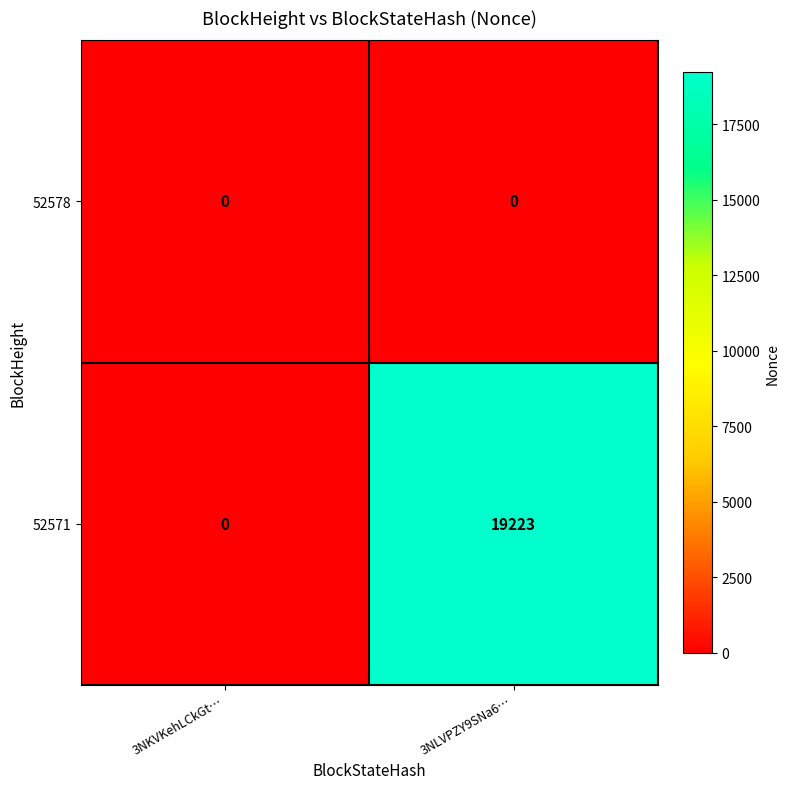

Rank the series by their average value, from highest to lowest.

52571, 52578